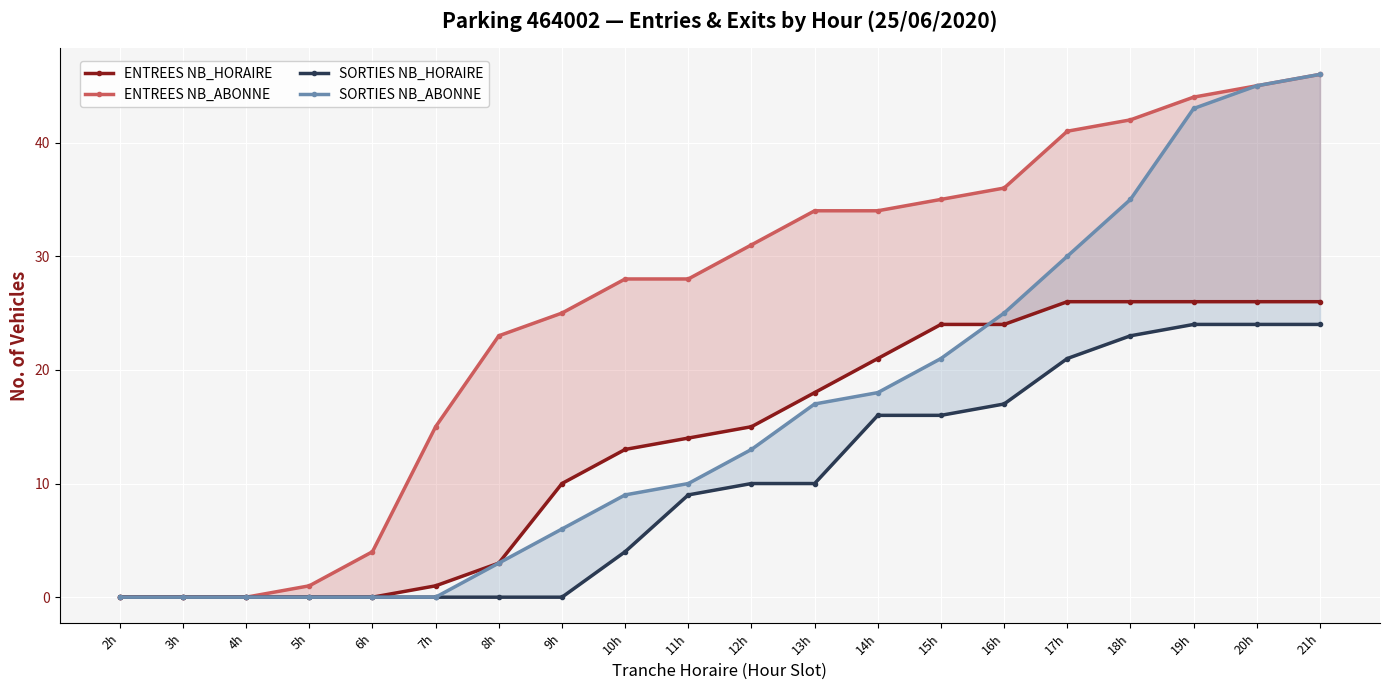

True or false: ENTREES NB_HORAIRE has more than 1 interior local peaks.

False